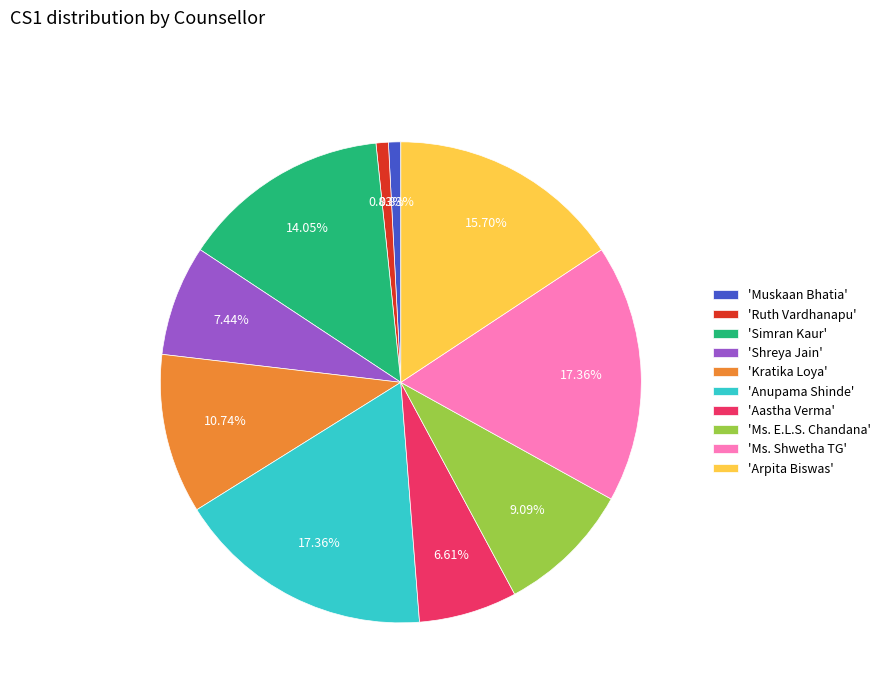

Is there any slice that represents more than half of the pie?

No